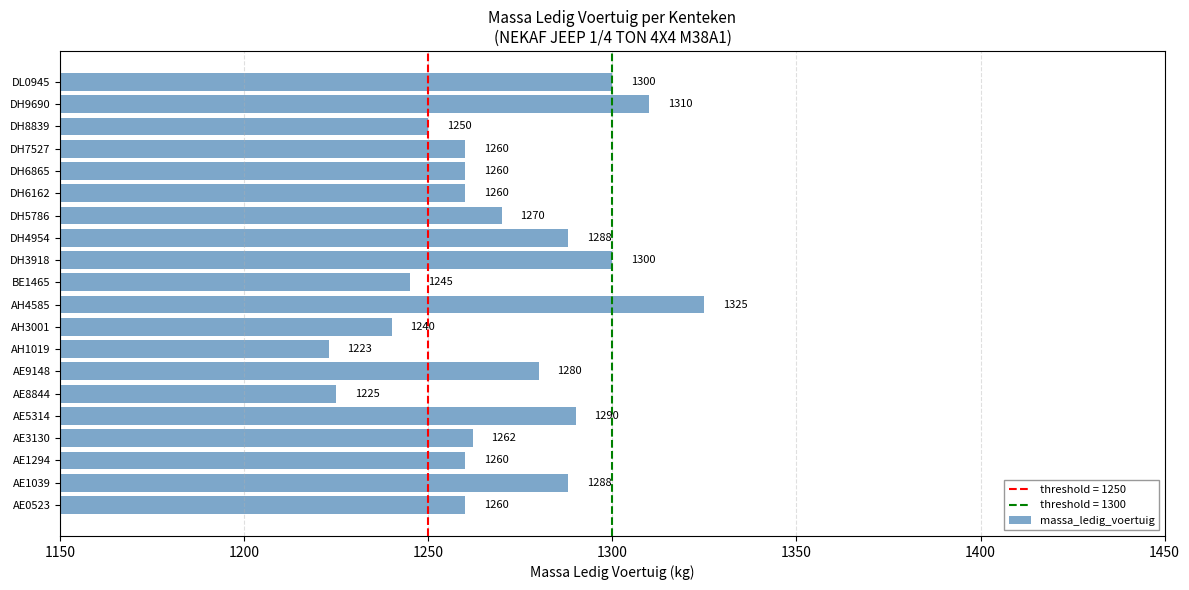

Reading bottom to top, list all the values displayed in this chart.

AE0523=1260	AE1039=1288	AE1294=1260	AE3130=1262	AE5314=1290	AE8844=1225	AE9148=1280	AH1019=1223	AH3001=1240	AH4585=1325	BE1465=1245	DH3918=1300	DH4954=1288	DH5786=1270	DH6162=1260	DH6865=1260	DH7527=1260	DH8839=1250	DH9690=1310	DL0945=1300